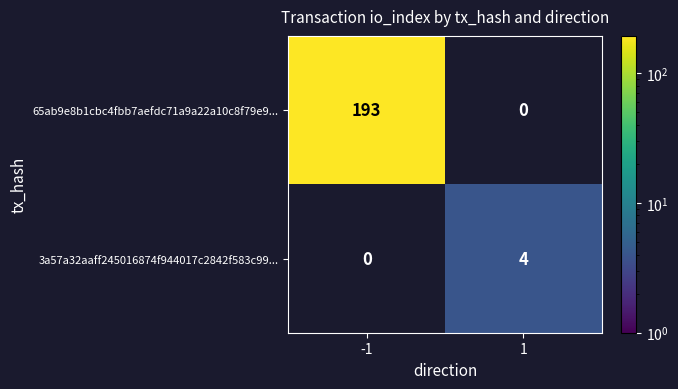

What is the sum of the 65ab9e8b1cbc4fbb7aefdc71a9a22a10c8f79e9... values at 1 and -1?

193